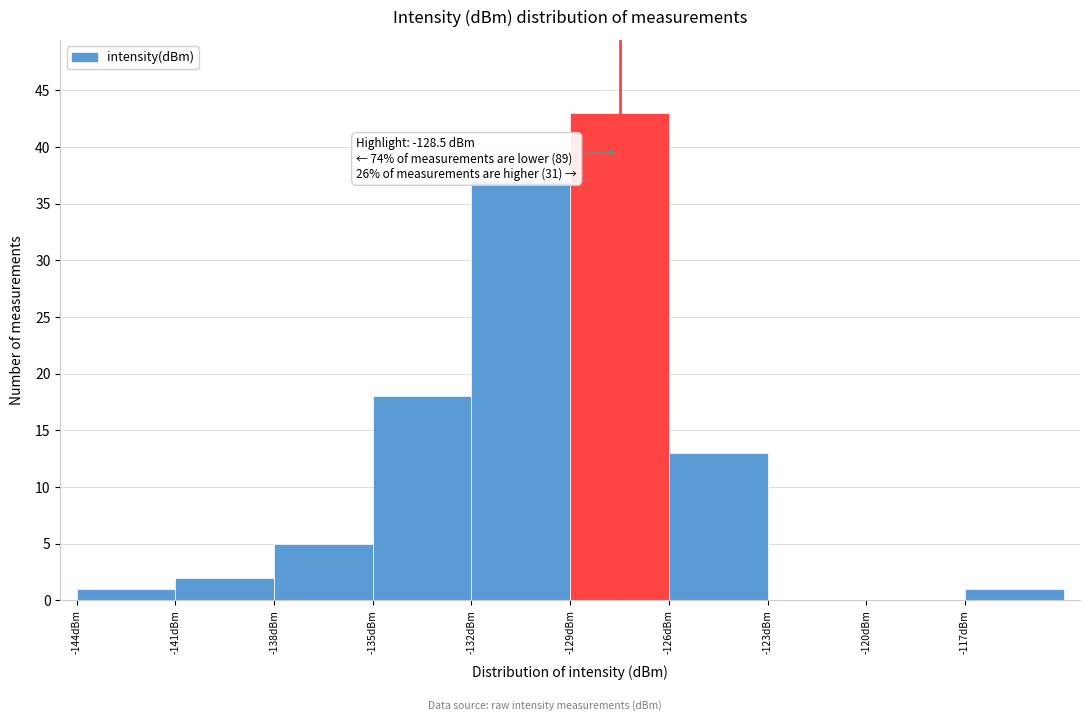

Which range on the x-axis has the tallest bar?

-129 to -126